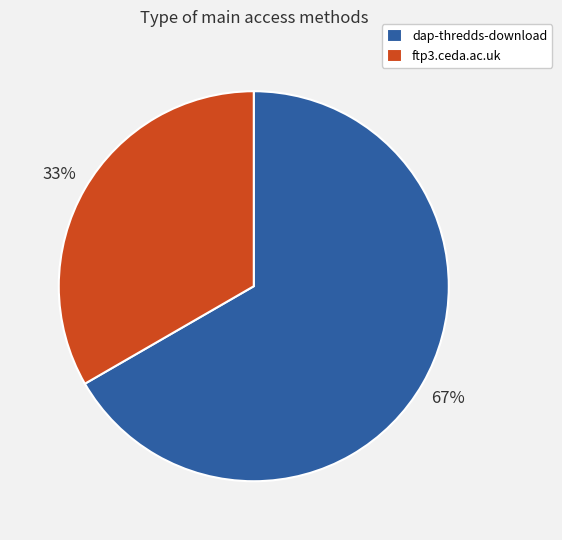

Approximately how many times larger is the value at ftp3.ceda.ac.uk compared to dap-thredds-download?

0.5